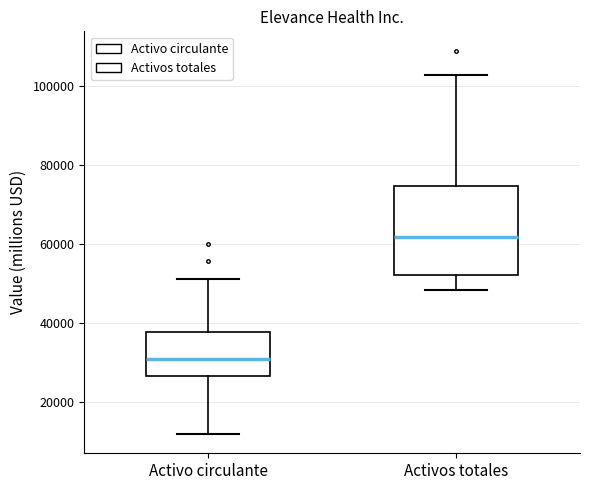

Comparing the boxes themselves (not the whiskers), which one is the tallest?

Activos totales